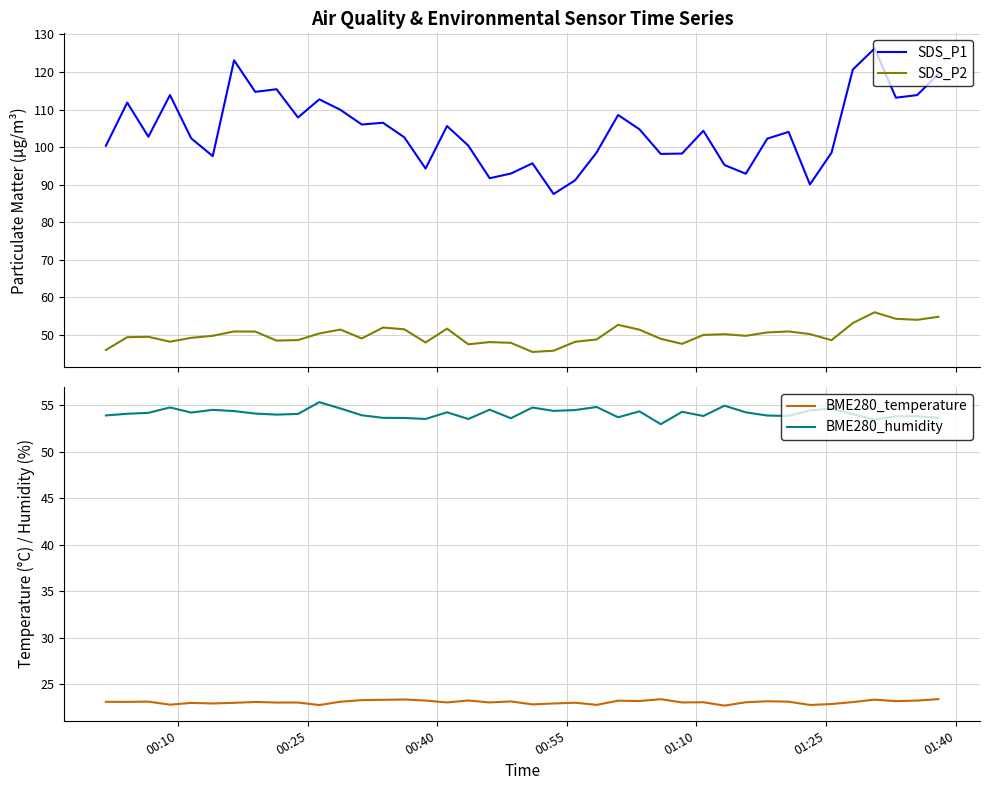

What is the lowest value of the BME280_humidity series?

53.0